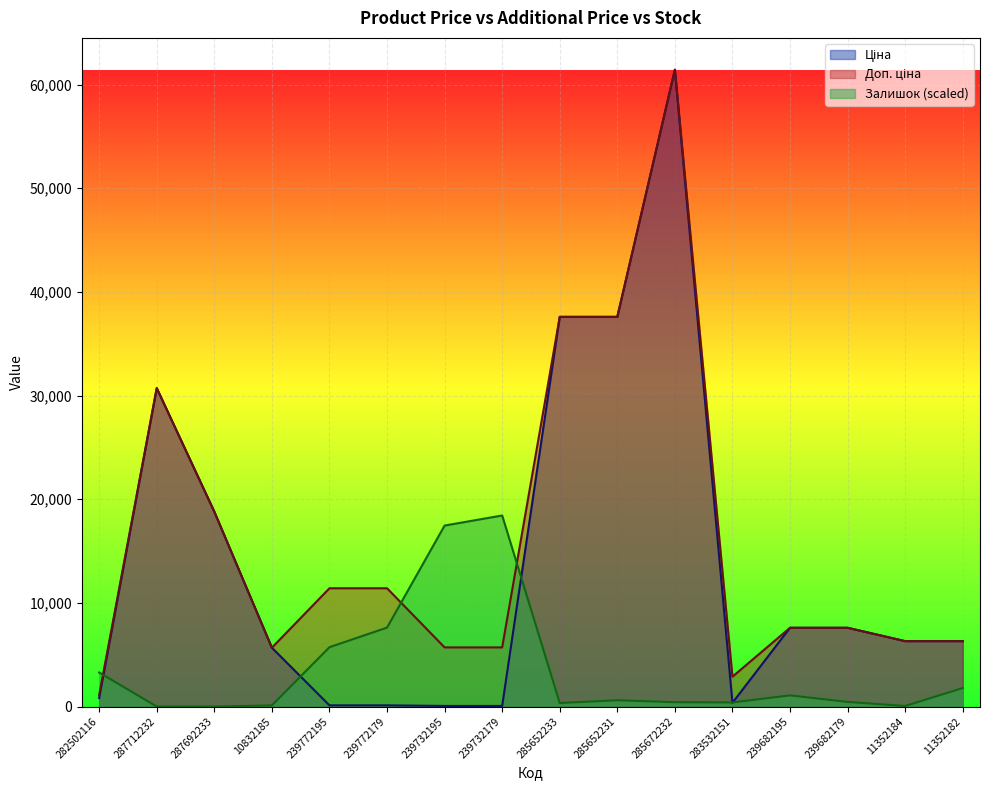

Where is Залишок nearest to the value 9215?

239772179